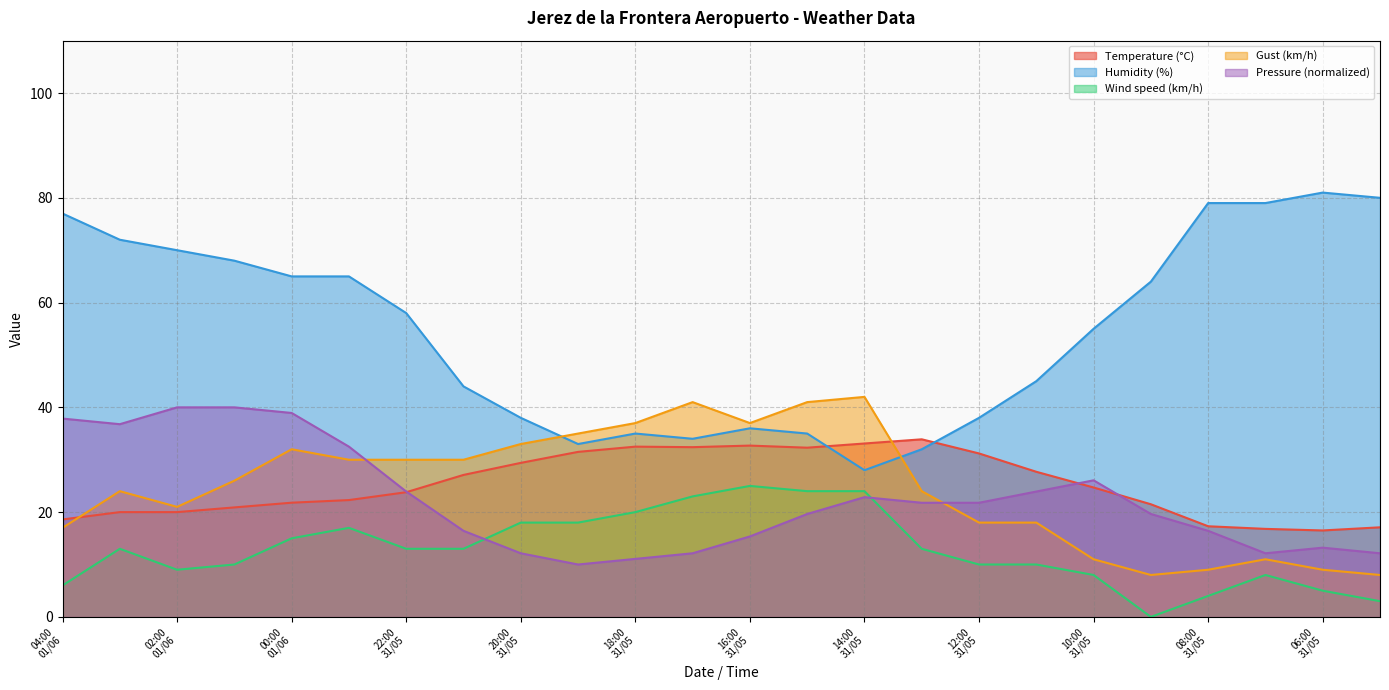

Reading left to right, transcribe all the data shown in this chart.

Temperature (°C): 04:00
01/06=18.6	03:00
01/06=20.0	02:00
01/06=20.0	01:00
01/06=20.9	00:00
01/06=21.8	23:00
31/05=22.3	22:00
31/05=23.8	21:00
31/05=27.1	20:00
31/05=29.4	19:00
31/05=31.5	18:00
31/05=32.5	17:00
31/05=32.4	16:00
31/05=32.7	15:00
31/05=32.3	14:00
31/05=33.1	13:00
31/05=33.9	12:00
31/05=31.2	11:00
31/05=27.7	10:00
31/05=24.7	09:00
31/05=21.5	08:00
31/05=17.3	07:00
31/05=16.8	06:00
31/05=16.5	05:00
31/05=17.1
Humidity (%): 04:00
01/06=77.0	03:00
01/06=72.0	02:00
01/06=70.0	01:00
01/06=68.0	00:00
01/06=65.0	23:00
31/05=65.0	22:00
31/05=58.0	21:00
31/05=44.0	20:00
31/05=38.0	19:00
31/05=33.0	18:00
31/05=35.0	17:00
31/05=34.0	16:00
31/05=36.0	15:00
31/05=35.0	14:00
31/05=28.0	13:00
31/05=32.0	12:00
31/05=38.0	11:00
31/05=45.0	10:00
31/05=55.0	09:00
31/05=64.0	08:00
31/05=79.0	07:00
31/05=79.0	06:00
31/05=81.0	05:00
31/05=80.0
Pressure (hPa): 04:00
01/06=37.9	03:00
01/06=36.8	02:00
01/06=40.0	01:00
01/06=40.0	00:00
01/06=38.9	23:00
31/05=32.5	22:00
31/05=23.9	21:00
31/05=16.4	20:00
31/05=12.1	19:00
31/05=10.0	18:00
31/05=11.1	17:00
31/05=12.1	16:00
31/05=15.4	15:00
31/05=19.6	14:00
31/05=22.9	13:00
31/05=21.8	12:00
31/05=21.8	11:00
31/05=23.9	10:00
31/05=26.1	09:00
31/05=19.6	08:00
31/05=16.4	07:00
31/05=12.1	06:00
31/05=13.2	05:00
31/05=12.1
Wind speed (km/h): 04:00
01/06=6.0	03:00
01/06=13.0	02:00
01/06=9.0	01:00
01/06=10.0	00:00
01/06=15.0	23:00
31/05=17.0	22:00
31/05=13.0	21:00
31/05=13.0	20:00
31/05=18.0	19:00
31/05=18.0	18:00
31/05=20.0	17:00
31/05=23.0	16:00
31/05=25.0	15:00
31/05=24.0	14:00
31/05=24.0	13:00
31/05=13.0	12:00
31/05=10.0	11:00
31/05=10.0	10:00
31/05=8.0	09:00
31/05=0.0	08:00
31/05=4.0	07:00
31/05=8.0	06:00
31/05=5.0	05:00
31/05=3.0
Gust (km/h): 04:00
01/06=17.0	03:00
01/06=24.0	02:00
01/06=21.0	01:00
01/06=26.0	00:00
01/06=32.0	23:00
31/05=30.0	22:00
31/05=30.0	21:00
31/05=30.0	20:00
31/05=33.0	19:00
31/05=35.0	18:00
31/05=37.0	17:00
31/05=41.0	16:00
31/05=37.0	15:00
31/05=41.0	14:00
31/05=42.0	13:00
31/05=24.0	12:00
31/05=18.0	11:00
31/05=18.0	10:00
31/05=11.0	09:00
31/05=8.0	08:00
31/05=9.0	07:00
31/05=11.0	06:00
31/05=9.0	05:00
31/05=8.0